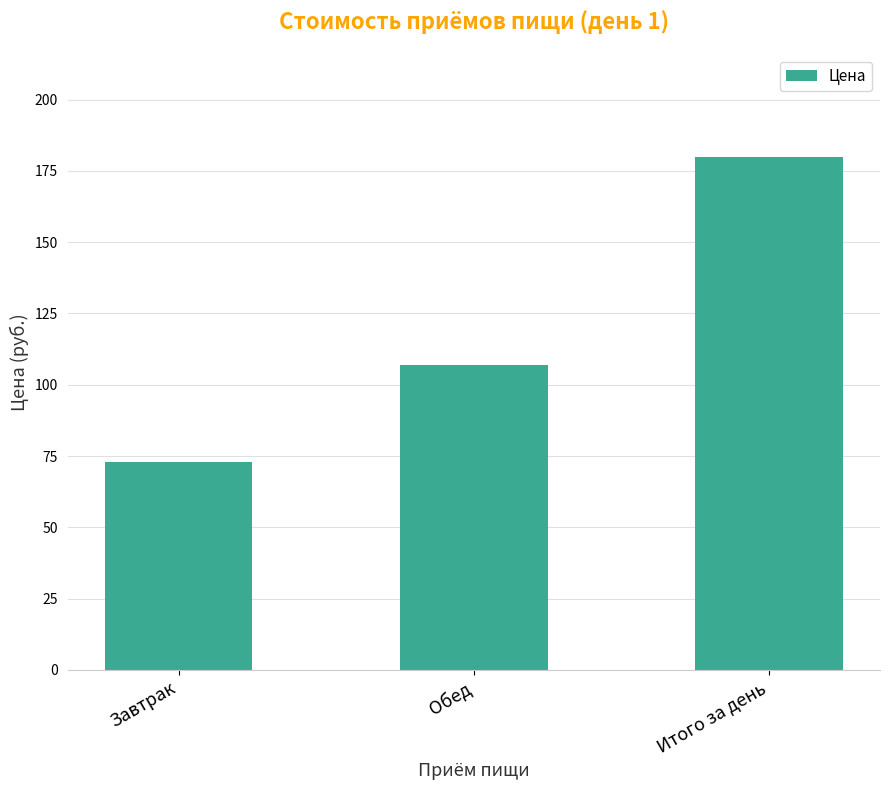

Rank the categories by value from lowest to highest.

Завтрак, Обед, Итого за день